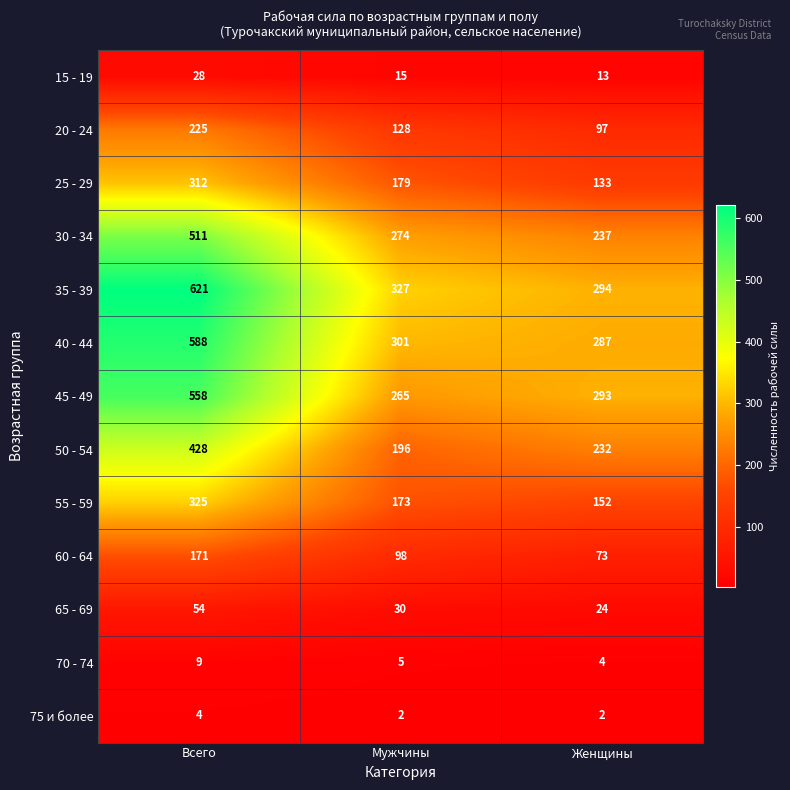

At how many categories does at least one series exceed 371?

1